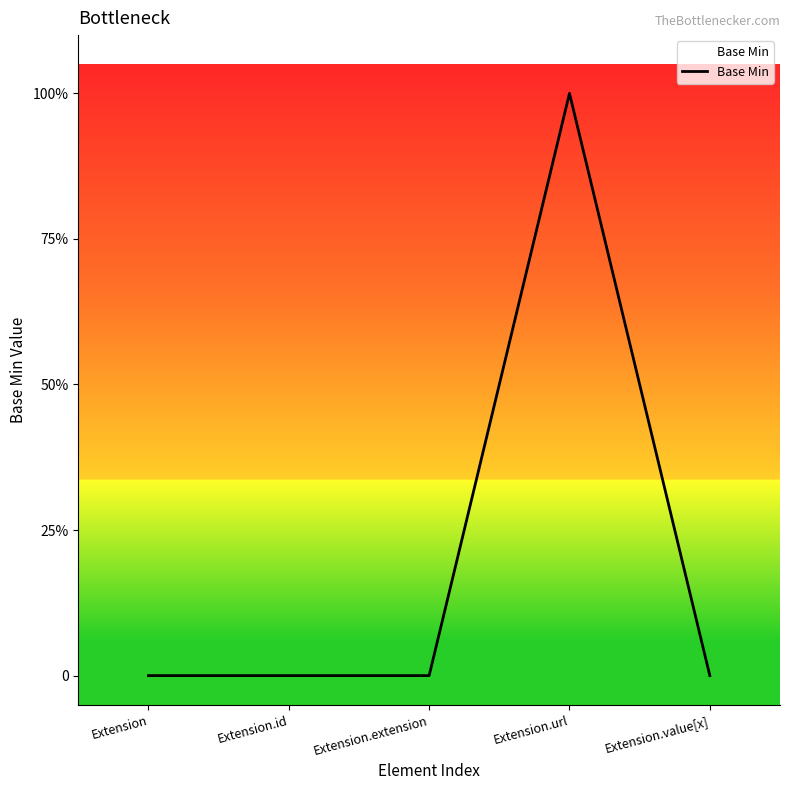

What is the label of the 4th point from the right?

Extension.id